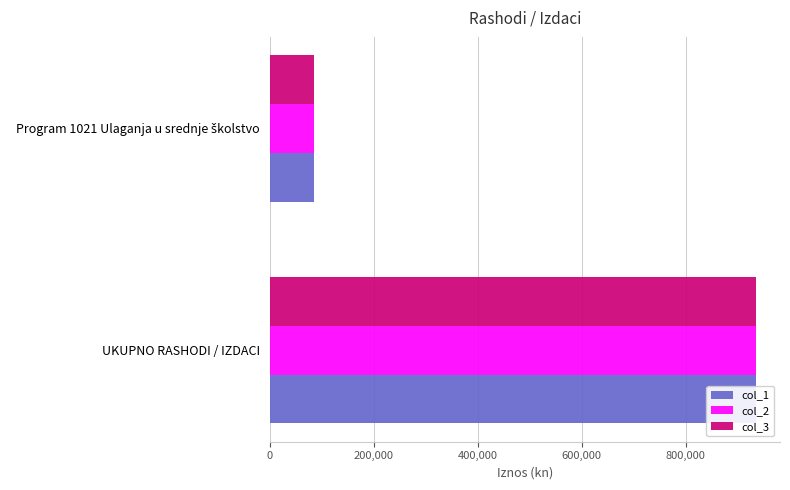

The value of col_2 at 0 is 509311.7. True or false?

False